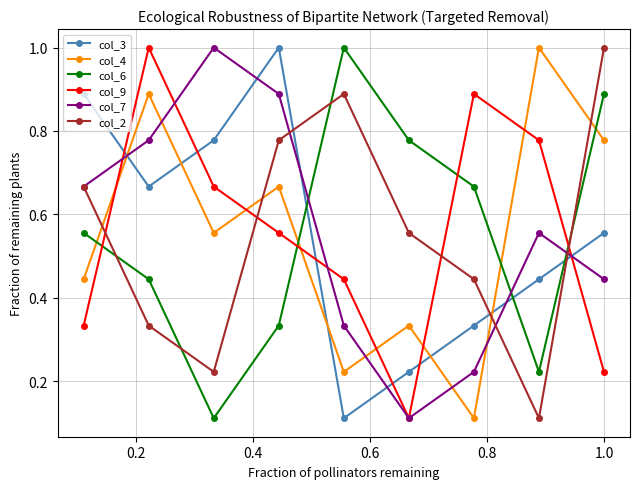

How many times do col_6 and col_3 cross each other?

3